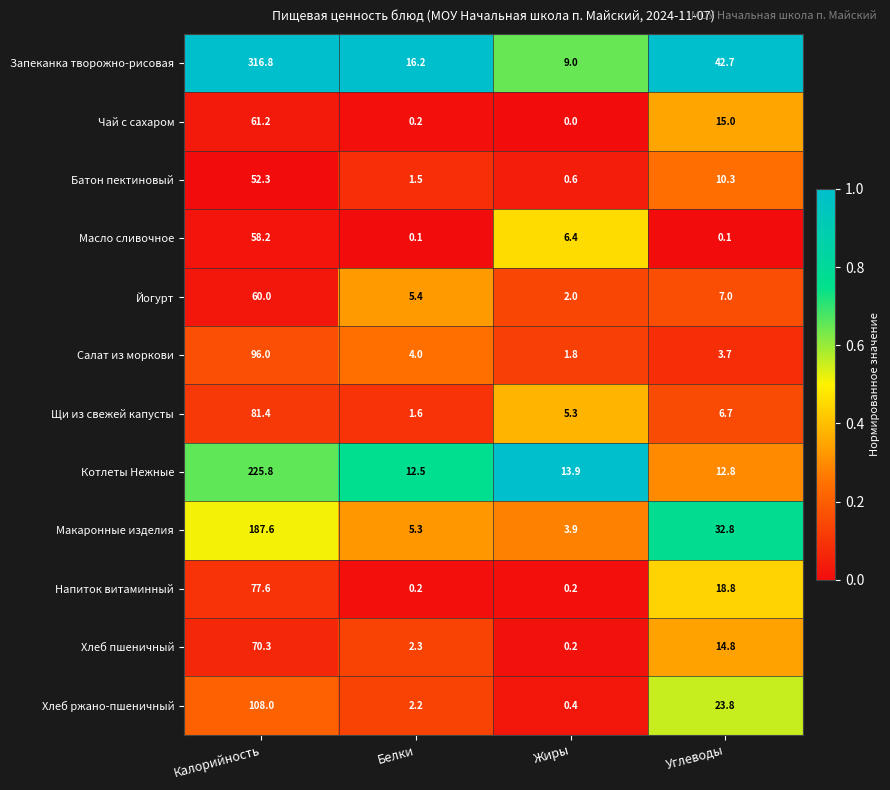

List the series in order of their peak value, lowest first.

Батон пектиновый, Масло сливочное, Йогурт, Чай с сахаром, Хлеб пшеничный, Напиток витаминный, Щи из свежей капусты, Салат из моркови, Хлеб ржано-пшеничный, Макаронные изделия, Котлеты Нежные, Запеканка творожно-рисовая